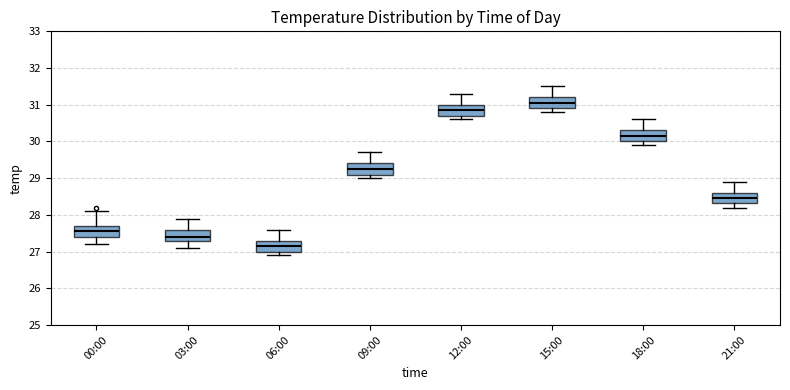

Which box has the lowest median line?

06:00